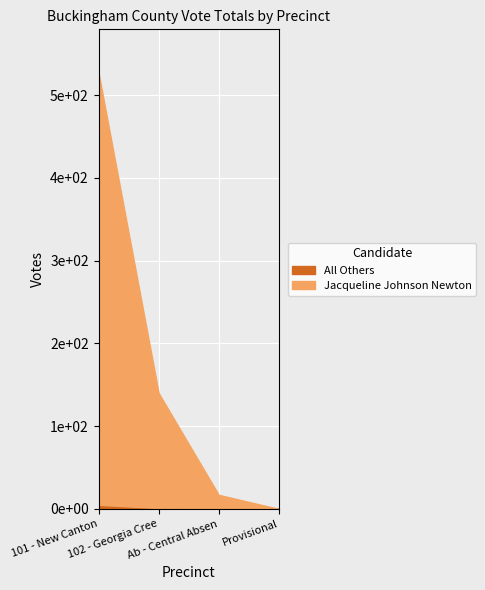

True or false: All Others has a value of 0 at Provisional.

True